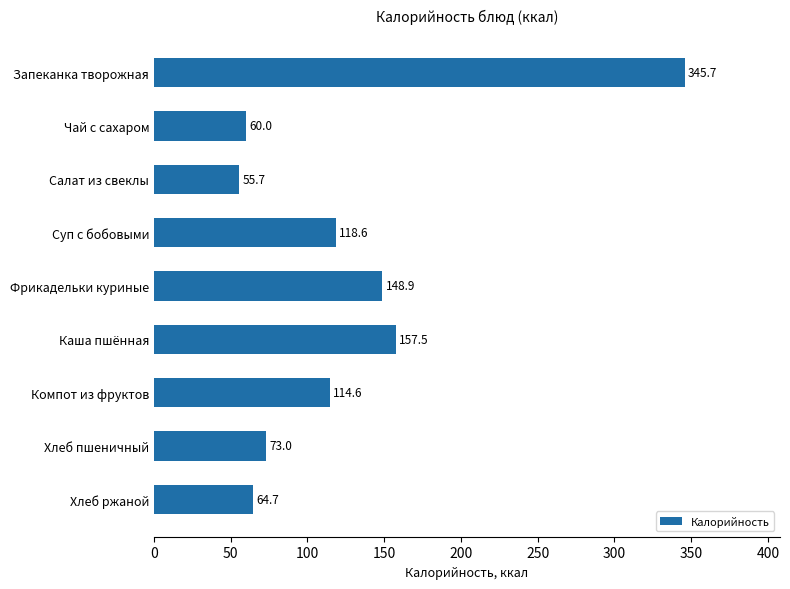

Are the bars horizontal?

Yes